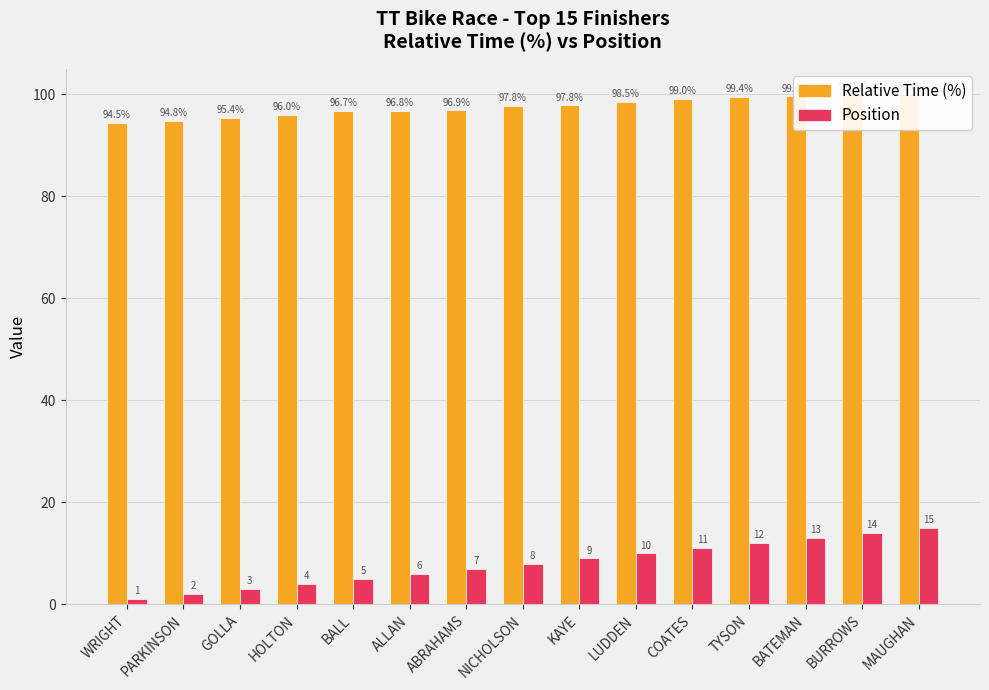

What are all the series names shown in the legend?

Relative Time, Position